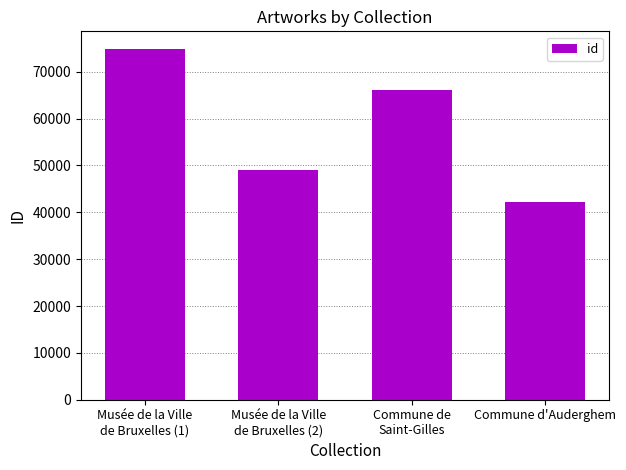

Reading left to right, extract all data points from this chart.

74872	49009	66142	42163